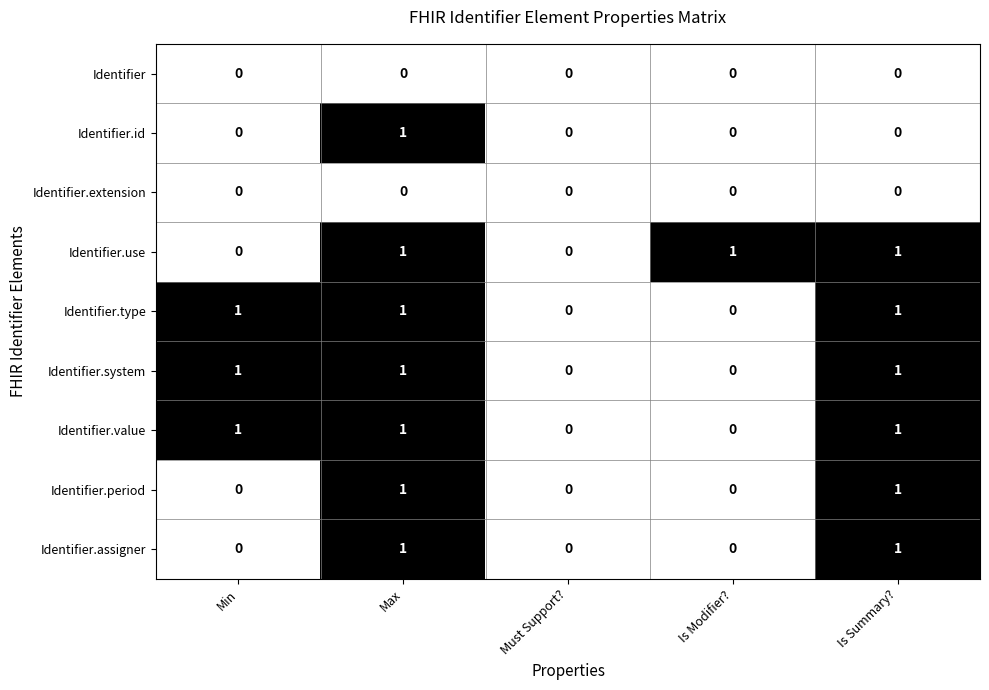

Is it true that Identifier.id equals 2 at Max?

False